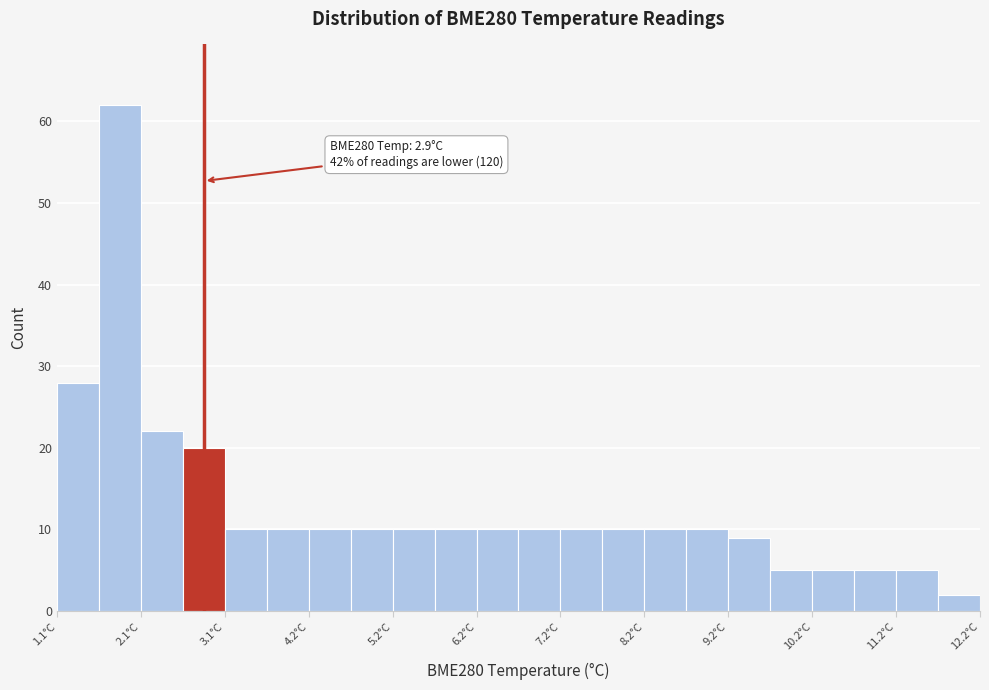

Which range on the x-axis has the tallest bar?

1.65 to 2.15